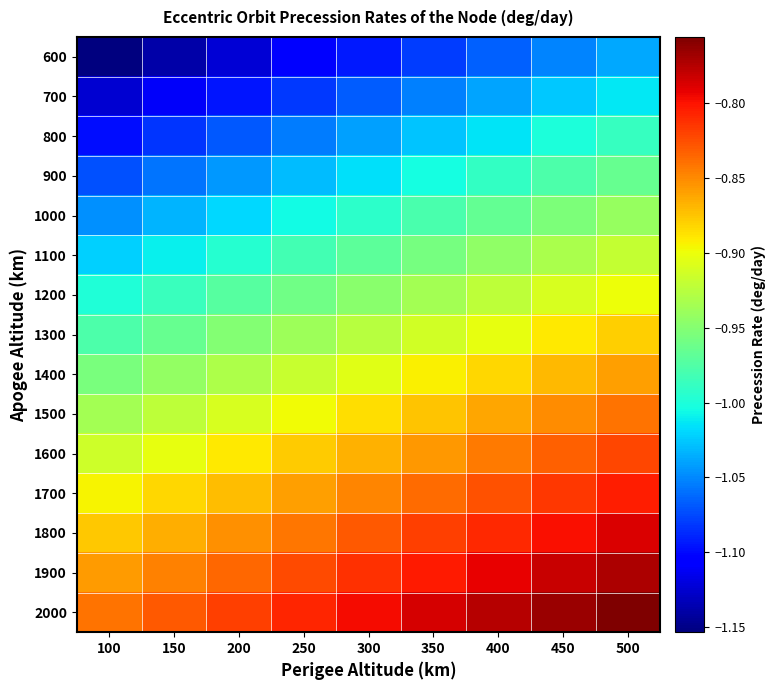

Reading left to right, extract all data points from this chart.

600: 100=-1.2	150=-1.1	200=-1.1	250=-1.1	300=-1.1	350=-1.1	400=-1.1	450=-1.1	500=-1.0
700: 100=-1.1	150=-1.1	200=-1.1	250=-1.1	300=-1.1	350=-1.1	400=-1.0	450=-1.0	500=-1.0
800: 100=-1.1	150=-1.1	200=-1.1	250=-1.1	300=-1.0	350=-1.0	400=-1.0	450=-1.0	500=-1.0
900: 100=-1.1	150=-1.1	200=-1.0	250=-1.0	300=-1.0	350=-1.0	400=-1.0	450=-1.0	500=-1.0
1000: 100=-1.0	150=-1.0	200=-1.0	250=-1.0	300=-1.0	350=-1.0	400=-1.0	450=-1.0	500=-0.9
1100: 100=-1.0	150=-1.0	200=-1.0	250=-1.0	300=-1.0	350=-1.0	400=-0.9	450=-0.9	500=-0.9
1200: 100=-1.0	150=-1.0	200=-1.0	250=-1.0	300=-0.9	350=-0.9	400=-0.9	450=-0.9	500=-0.9
1300: 100=-1.0	150=-1.0	200=-1.0	250=-0.9	300=-0.9	350=-0.9	400=-0.9	450=-0.9	500=-0.9
1400: 100=-1.0	150=-0.9	200=-0.9	250=-0.9	300=-0.9	350=-0.9	400=-0.9	450=-0.9	500=-0.9
1500: 100=-0.9	150=-0.9	200=-0.9	250=-0.9	300=-0.9	350=-0.9	400=-0.9	450=-0.9	500=-0.8
1600: 100=-0.9	150=-0.9	200=-0.9	250=-0.9	300=-0.9	350=-0.9	400=-0.8	450=-0.8	500=-0.8
1700: 100=-0.9	150=-0.9	200=-0.9	250=-0.9	300=-0.8	350=-0.8	400=-0.8	450=-0.8	500=-0.8
1800: 100=-0.9	150=-0.9	200=-0.9	250=-0.8	300=-0.8	350=-0.8	400=-0.8	450=-0.8	500=-0.8
1900: 100=-0.9	150=-0.8	200=-0.8	250=-0.8	300=-0.8	350=-0.8	400=-0.8	450=-0.8	500=-0.8
2000: 100=-0.8	150=-0.8	200=-0.8	250=-0.8	300=-0.8	350=-0.8	400=-0.8	450=-0.8	500=-0.8